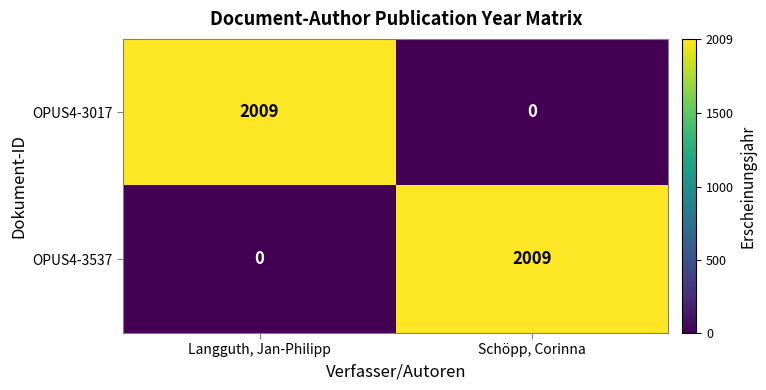

What is the total value across all series at Schöpp, Corinna?

2009